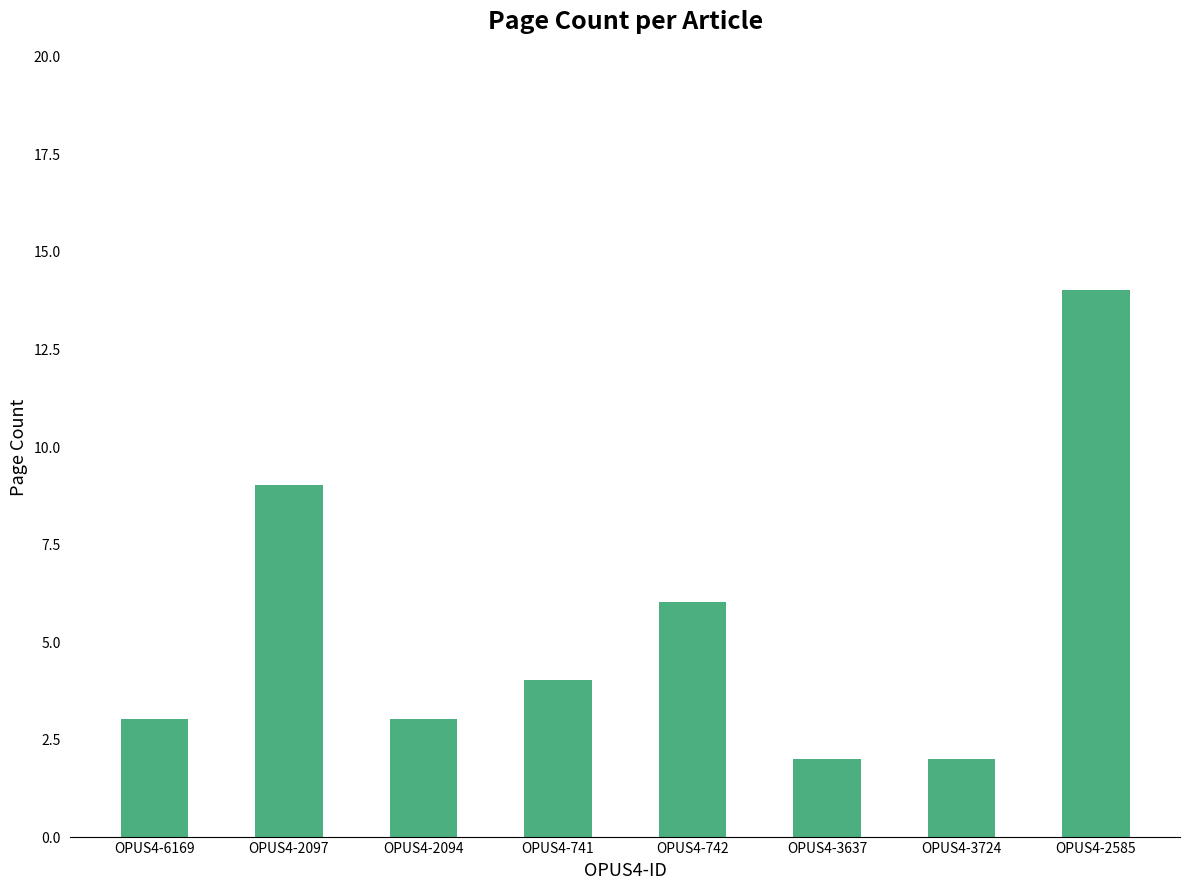

How many distinct data groups are displayed?

1